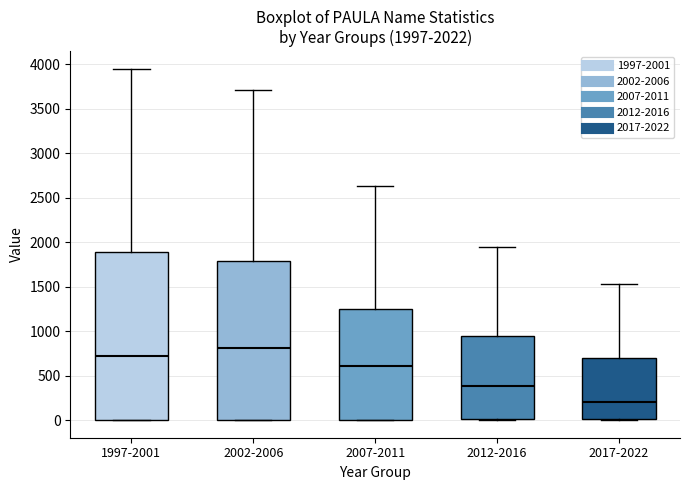

Which box's median line is the lowest?

2017-2022